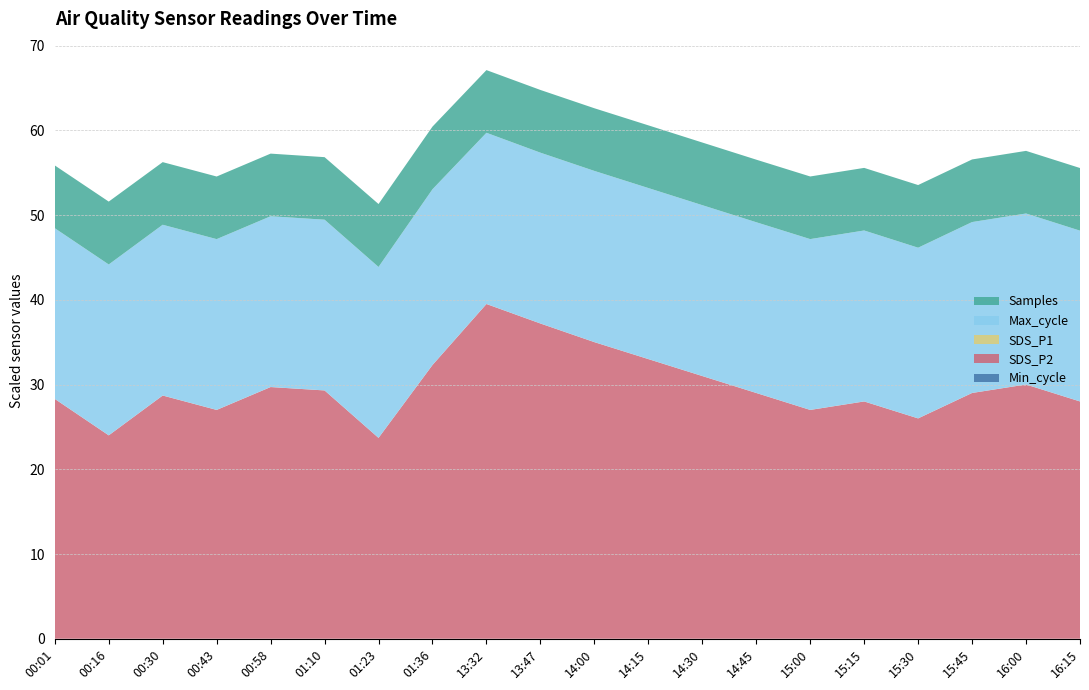

Reading left to right, extract all data points from this chart.

Min_cycle: 19.0	19.0	19.0	19.0	19.0	19.0	19.0	19.0	19.0	19.0	19.0	19.0	19.0	19.0	19.0	19.0	19.0	19.0	19.0	19.0
SDS_P2: 2.8	2.4	2.9	2.7	3.0	2.9	2.4	3.2	4.0	3.7	3.5	3.3	3.1	2.9	2.7	2.8	2.6	2.9	3.0	2.8
SDS_P1: 4.4	2.9	4.7	6.8	4.2	4.8	2.9	4.0	6.8	4.2	5.1	4.8	4.5	3.9	4.2	5.0	3.7	4.4	4.6	4.1
Max_cycle: 20141.0	20161.0	20148.0	20149.0	20151.0	20145.0	20168.0	20736.0	20199.0	20153.0	20200.0	20180.0	20160.0	20145.0	20155.0	20170.0	20140.0	20165.0	20175.0	20150.0
Samples: 7406960.0	7420796.0	7389565.0	7389355.0	7390913.0	7379570.0	7427121.0	7393643.0	7395042.0	7401690.0	7395000.0	7398000.0	7392000.0	7385000.0	7390000.0	7388000.0	7394000.0	7389000.0	7391000.0	7393000.0